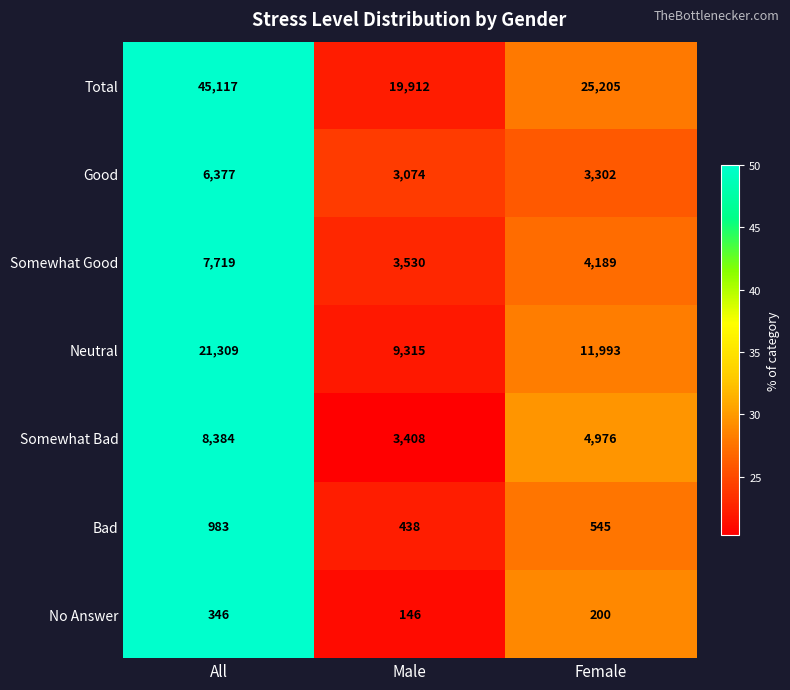

What is the maximum value shown in the chart?

45117